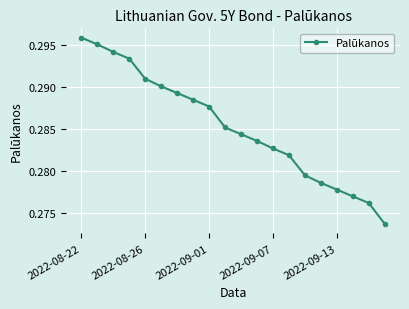

How many series are shown in this chart?

1